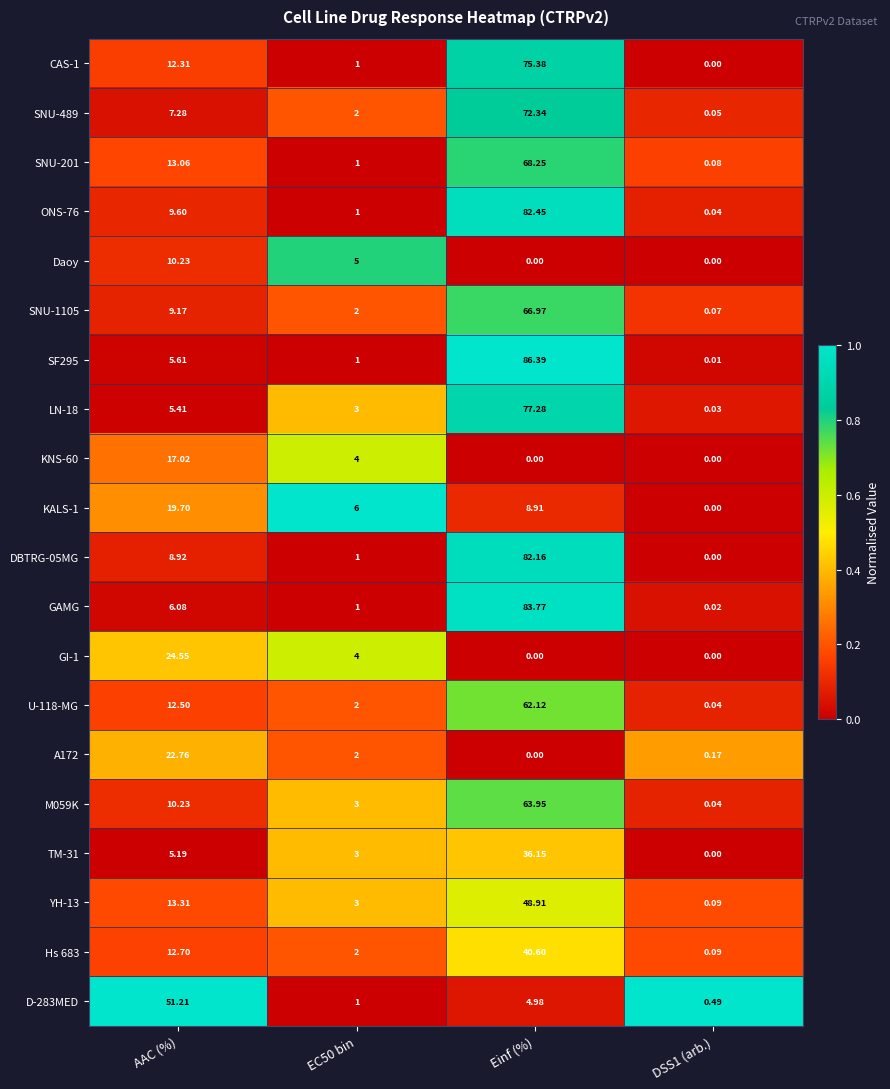

Which category has the highest value in the KNS-60 series?

AAC (%)